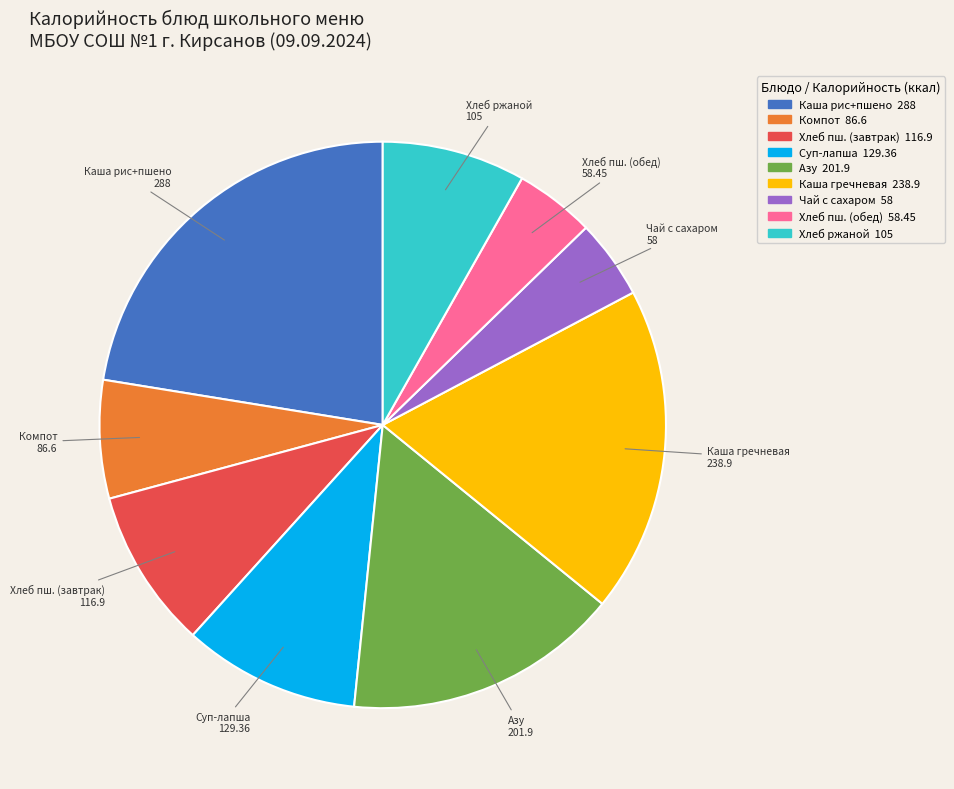

Is there a majority slice in this chart?

No